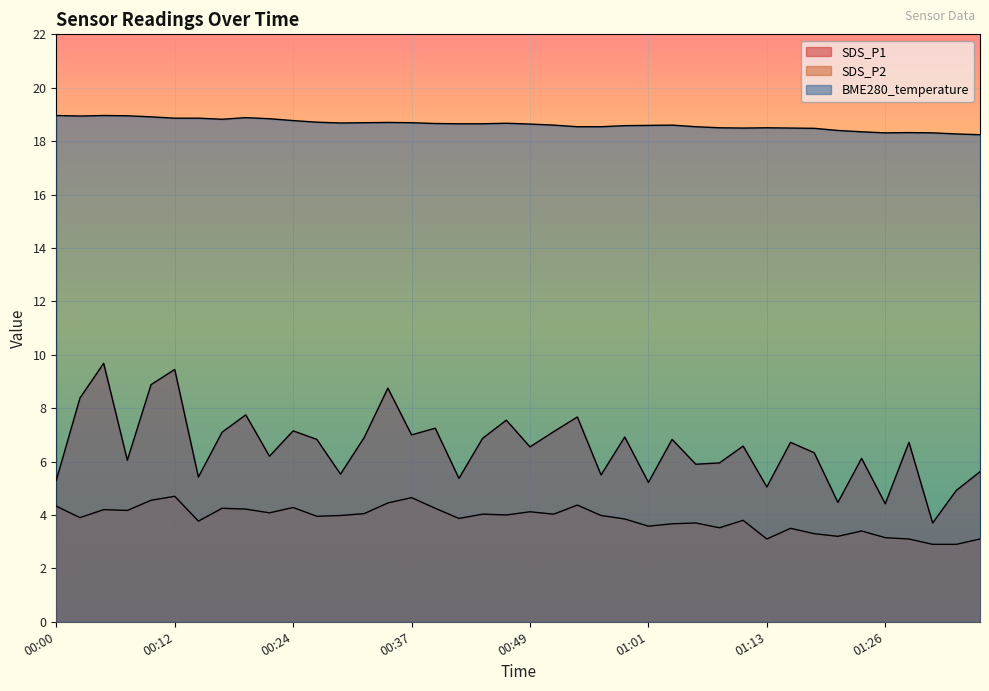

How many data points in SDS_P2 are less than 3?

2